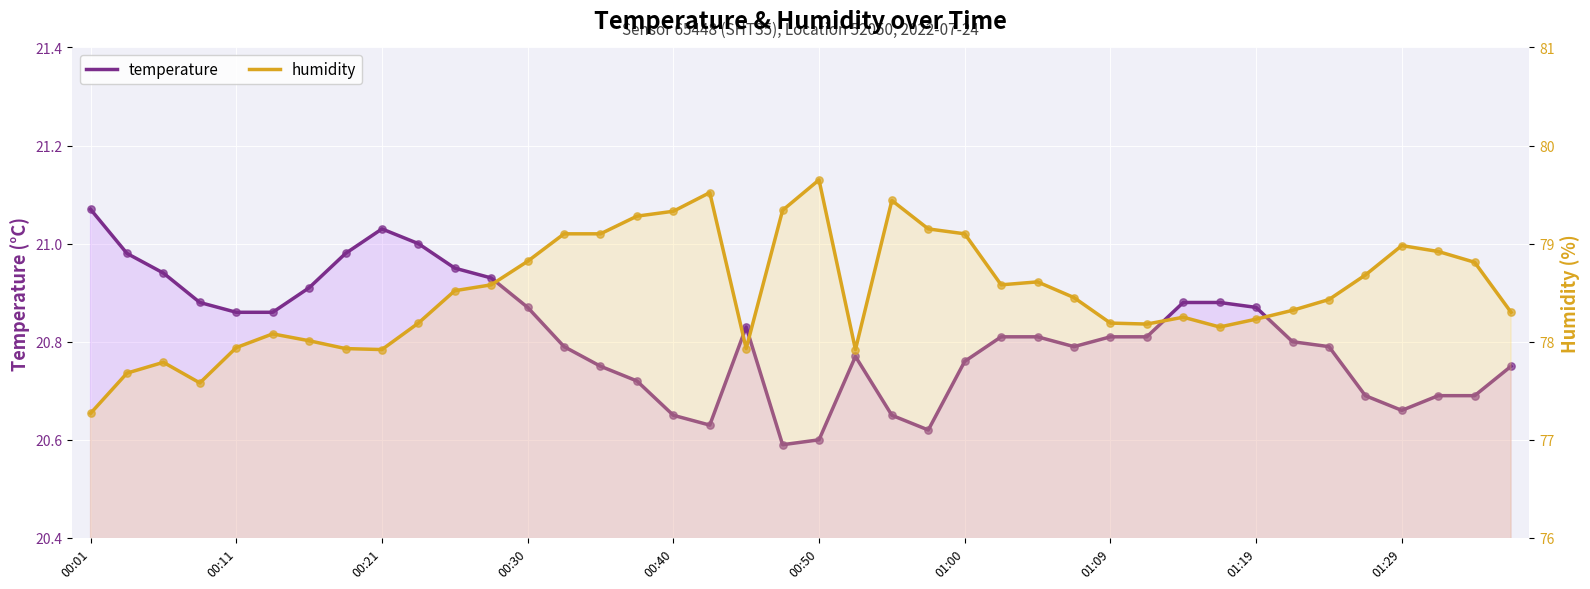

Which series reaches the maximum Y coordinate?

humidity